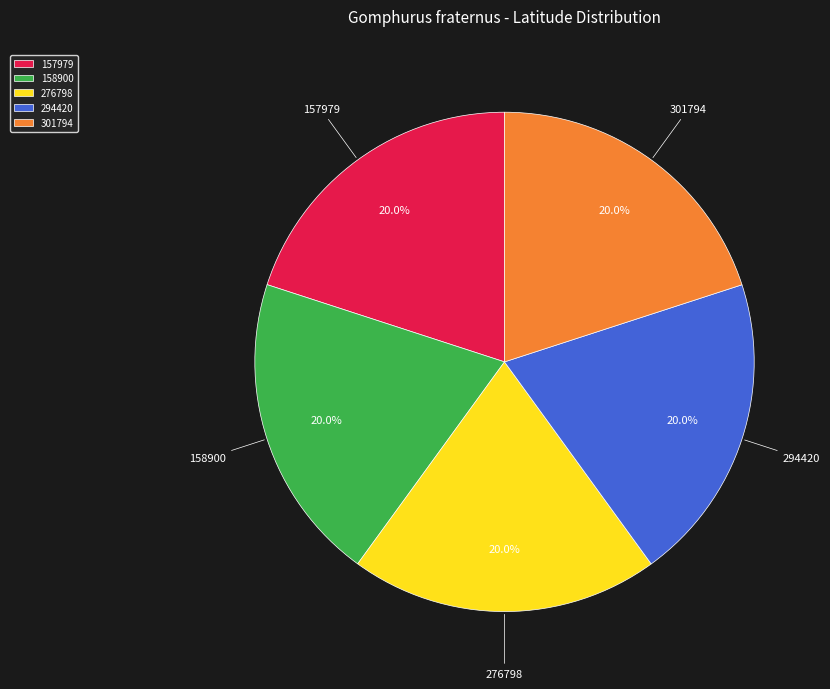

What percentage do 157979 and 294420 together represent?

40.0%